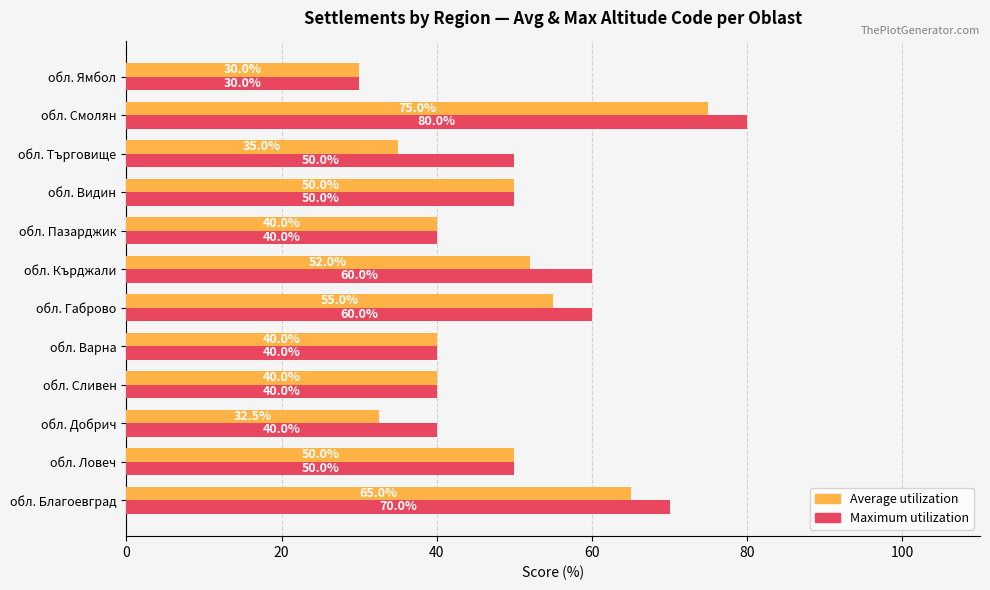

Which series has the largest range (max minus min)?

Maximum utilization